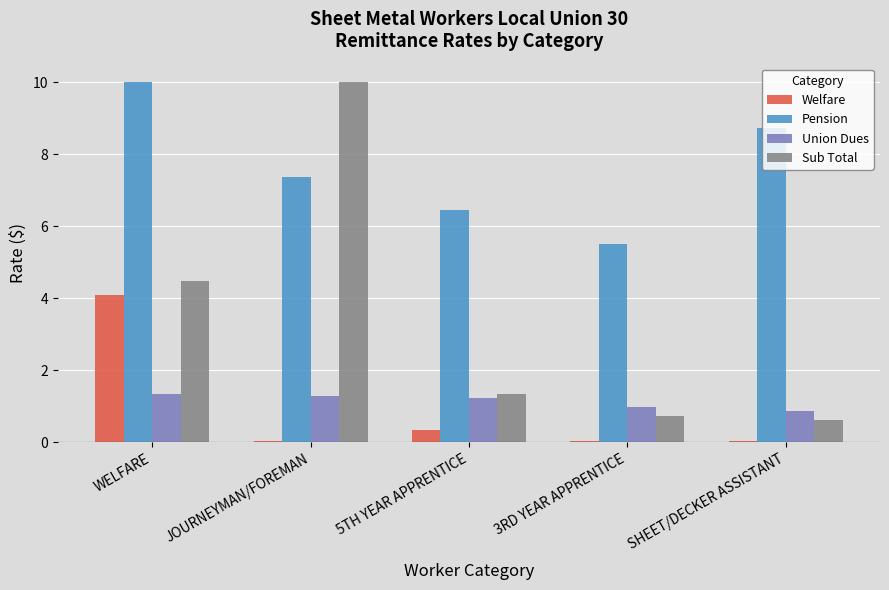

Which series has the largest range (max minus min)?

Sub Total